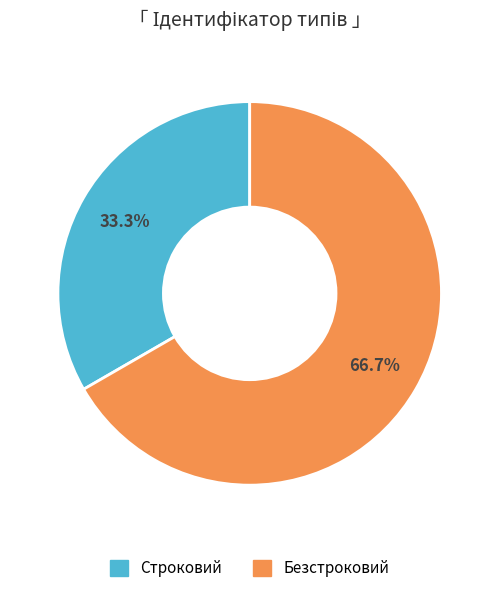

What portion of the pie excludes Безстроковий?

33.3%